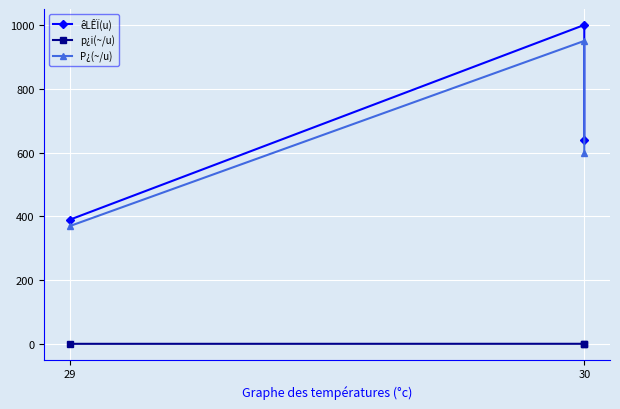

What is the highest value of the p¿i(~/u) series?

1.0